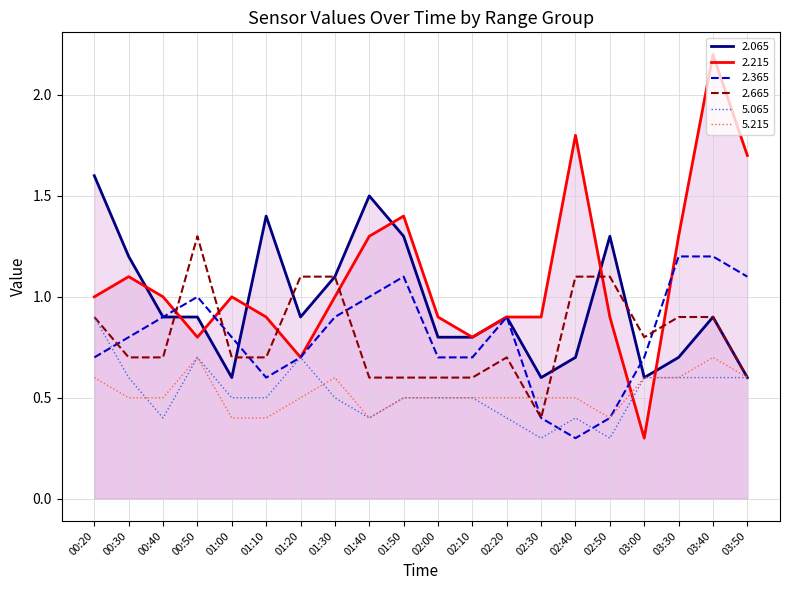

Does the chart have visible grid lines?

Yes